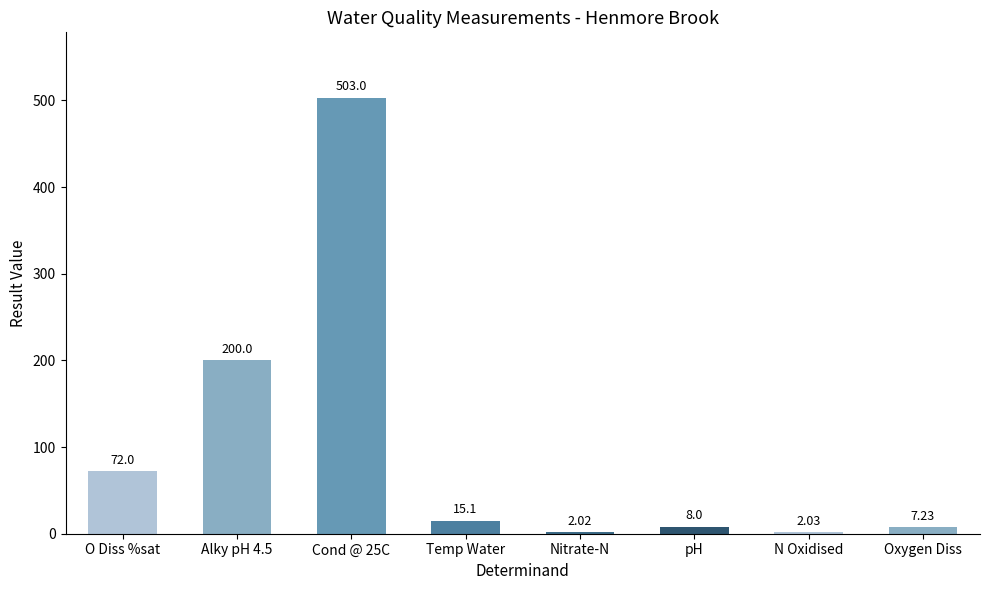

What is the label of the 2nd bar from the left?

Alky pH 4.5